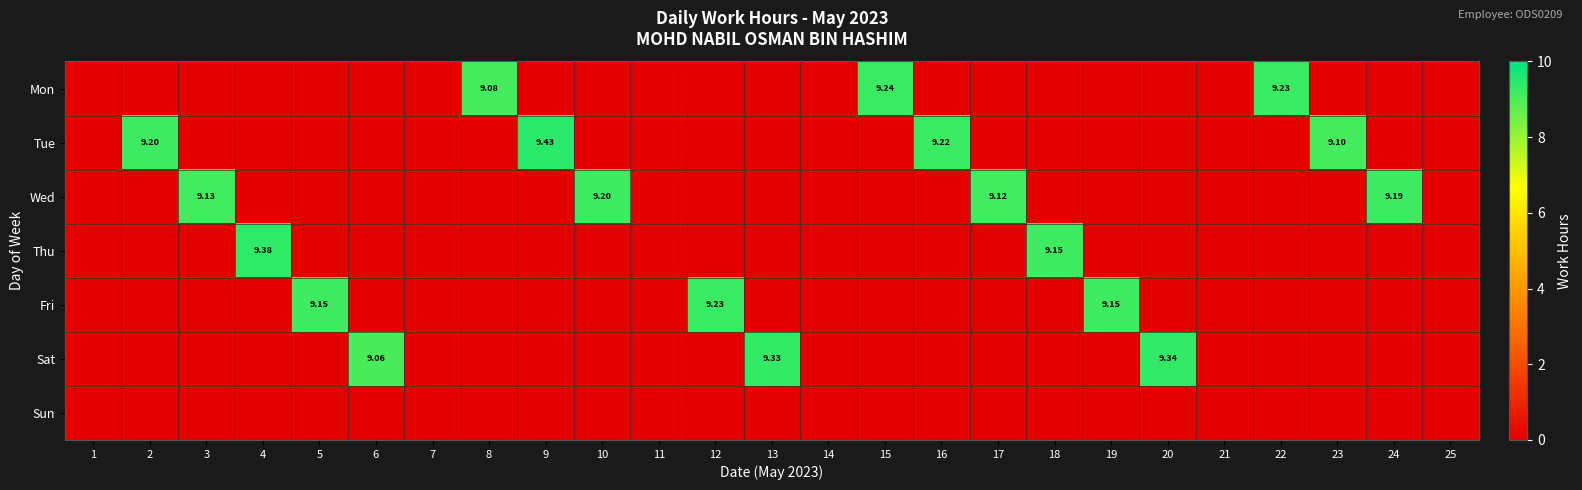

The value of Mon at 6 is 0.0. True or false?

True